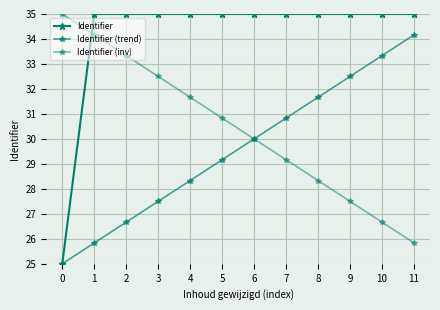

True or false: Identifier has more than 1 interior local peaks.

False